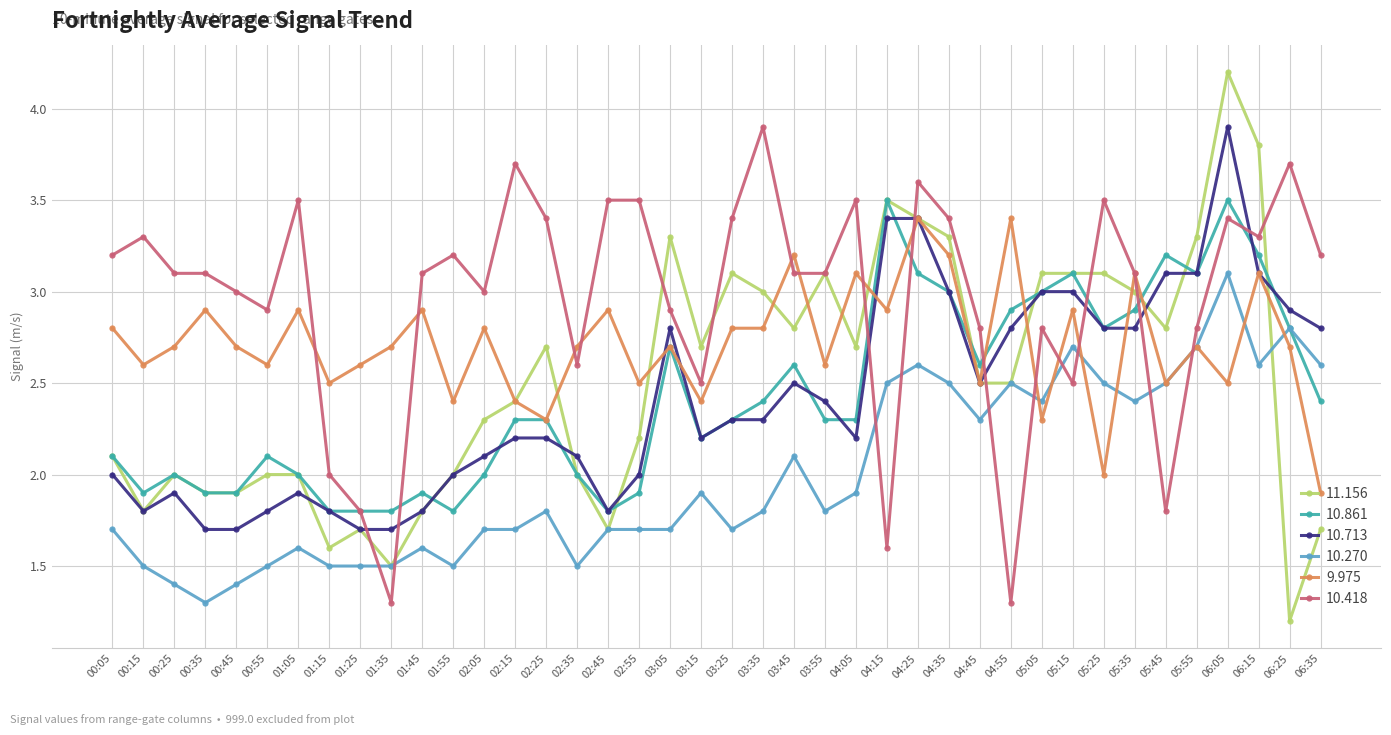

What is the value of the 10.861 point at the 10th from the left?

1.8